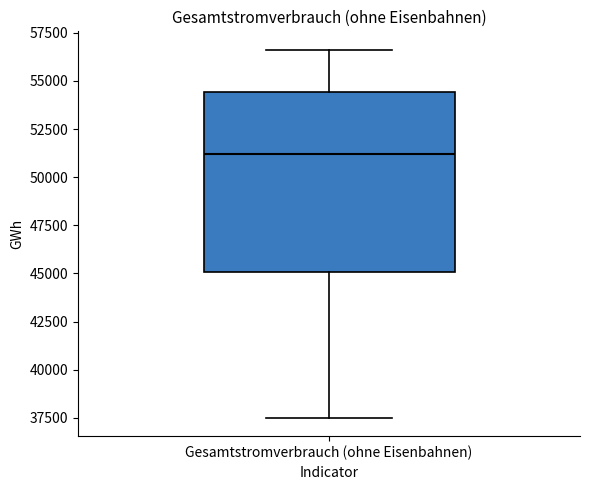

Where does the lower whisker of the box for Gesamtstromverbrauch (ohne Eisenbahnen) end on the y-axis? The values are not printed on the chart, so give them approximately, as read against the axis.

37500